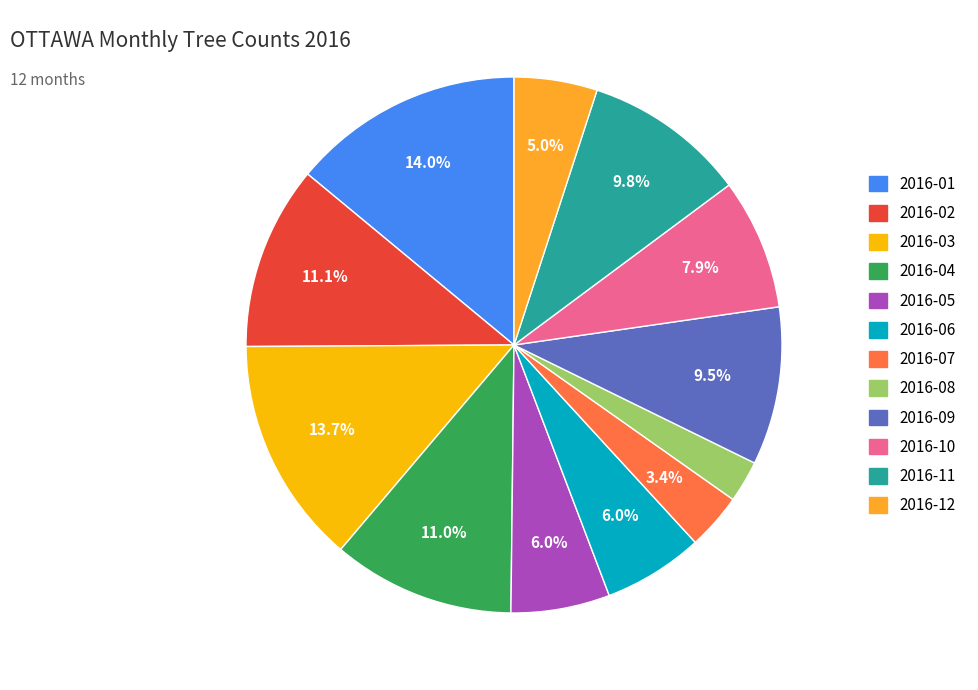

Combined, what portion of the pie is 2016-04 and 2016-12?

16.0%